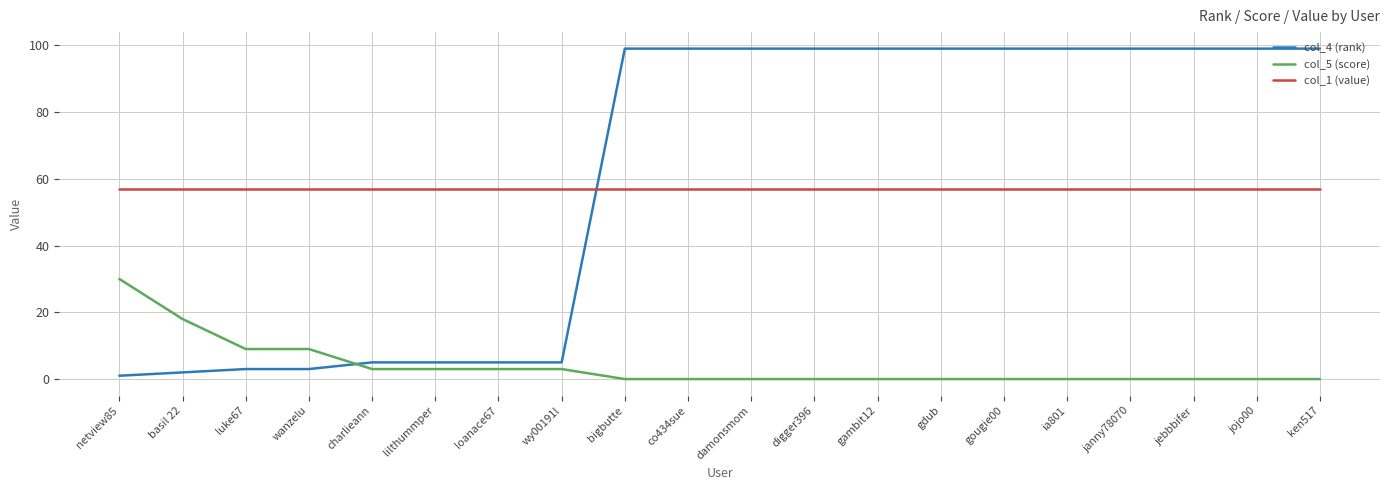

Which series changed the most between lilthummper and bigbutte?

col_4 (rank)